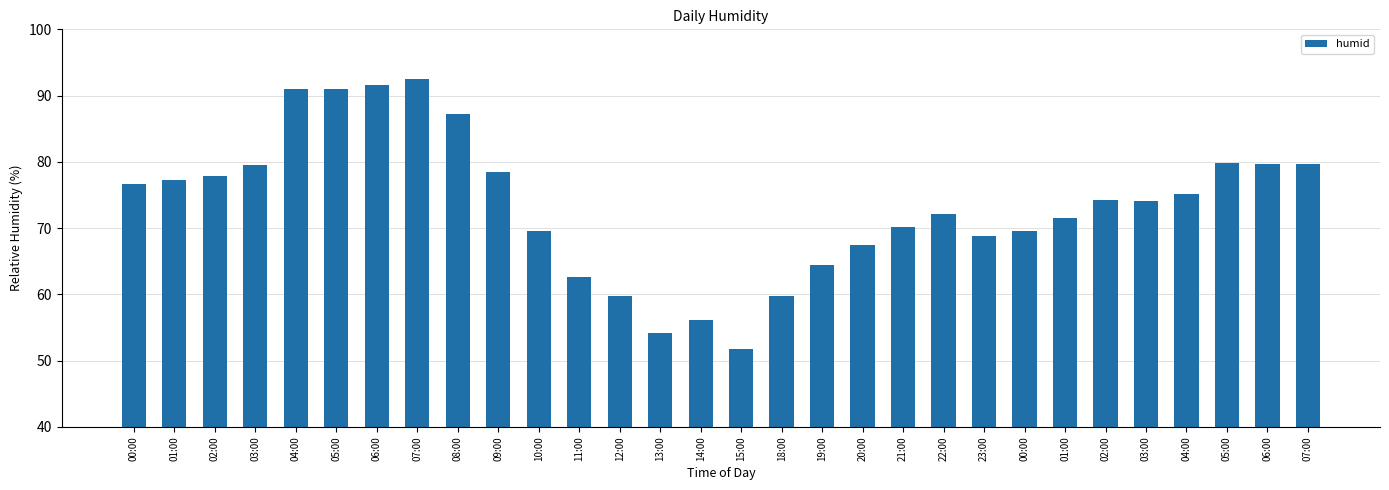

What is the ratio of the value at 12:00 to the value at 15:00?

1.2